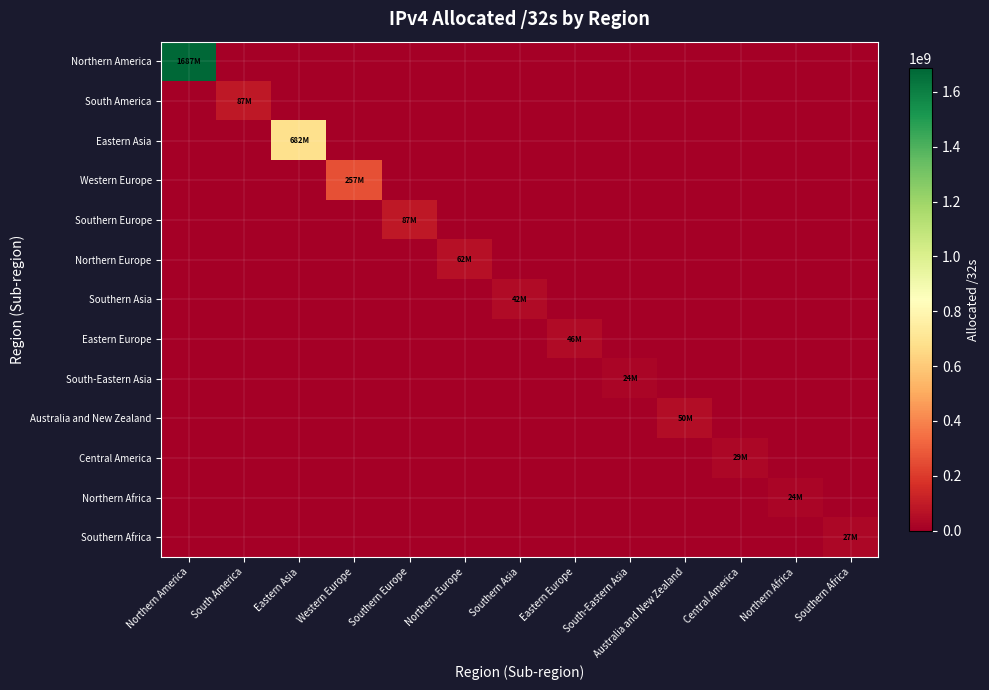

How many series are shown in this chart?

13